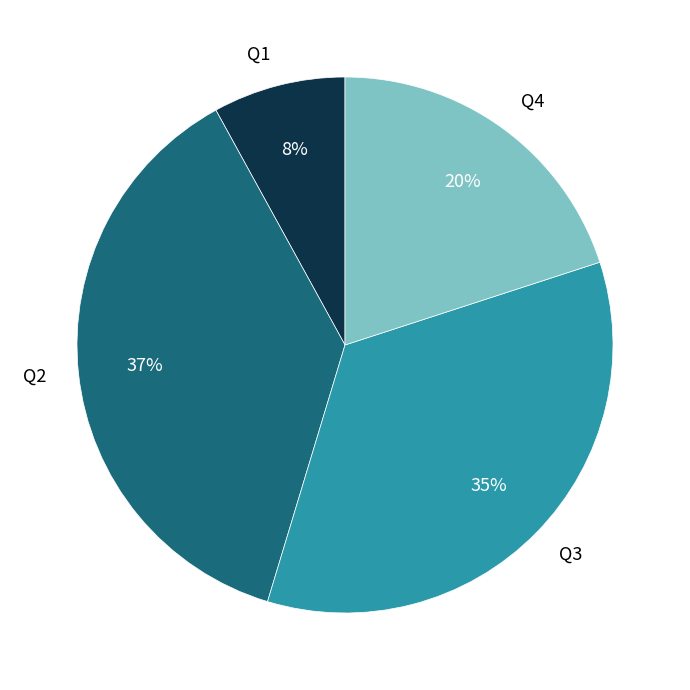

To the nearest percent, what percentage of the pie is Q3?

35%